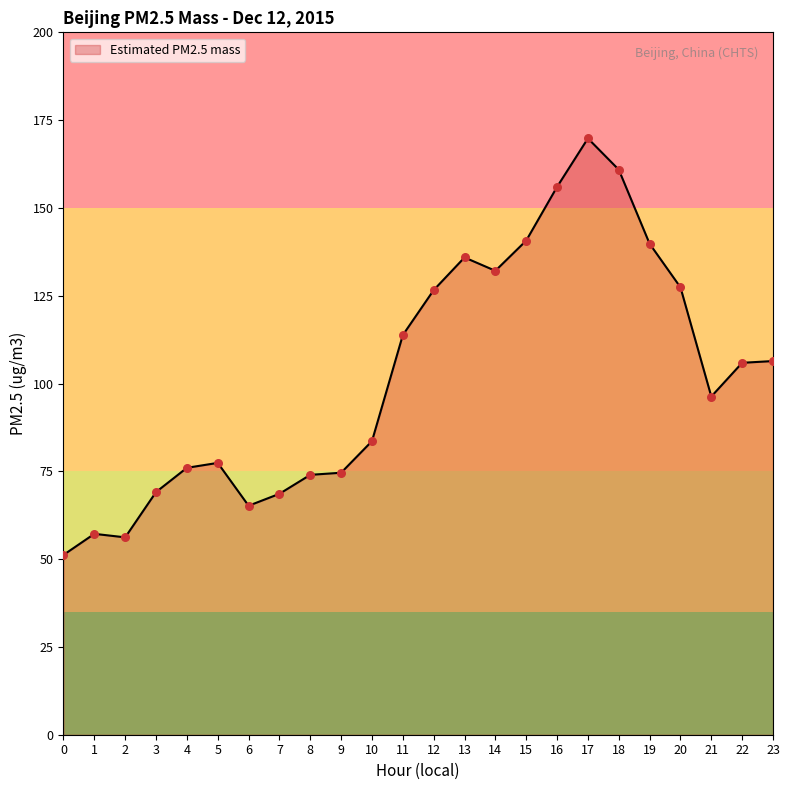

Approximately how many times larger is the value at 20 compared to 23?

1.2